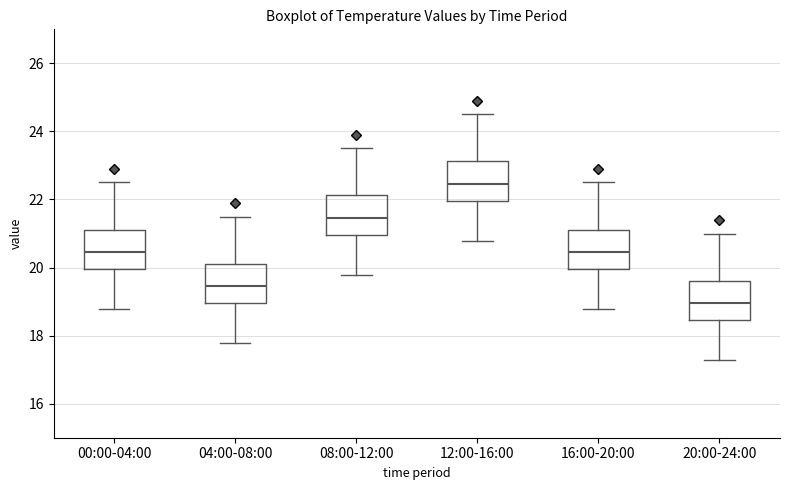

Which box's median line is the lowest?

20:00-24:00